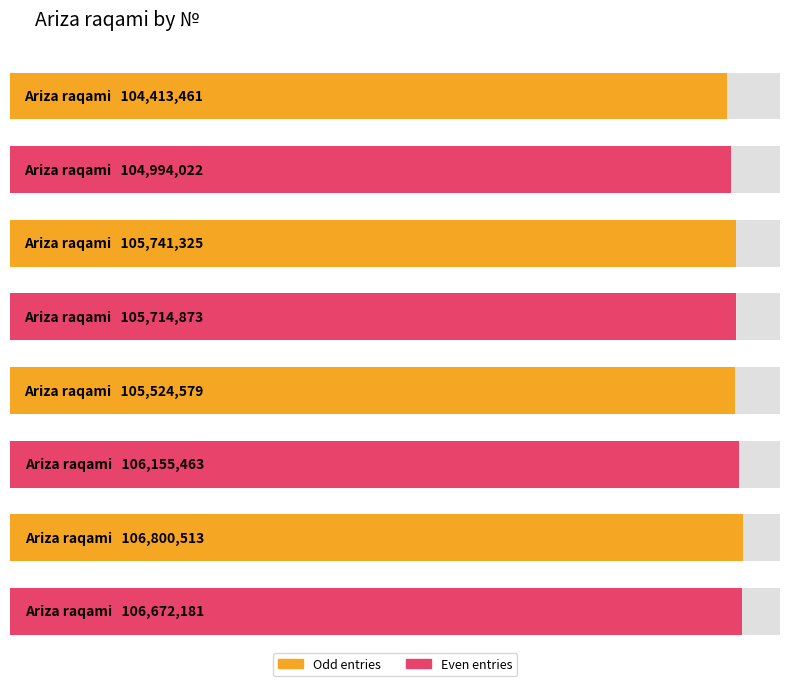

The chart shows a value of 104994022 at 2. True or false?

True